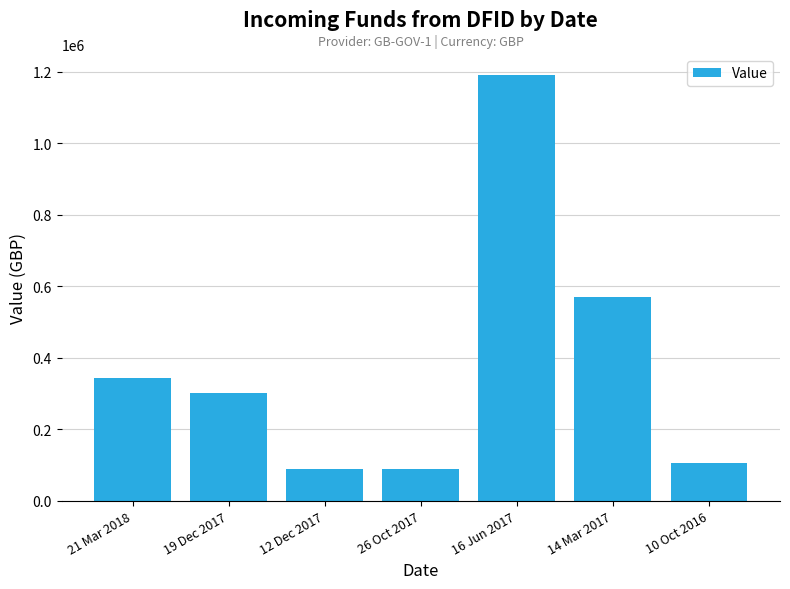

What is the label of the 7th bar from the left?

10 Oct 2016